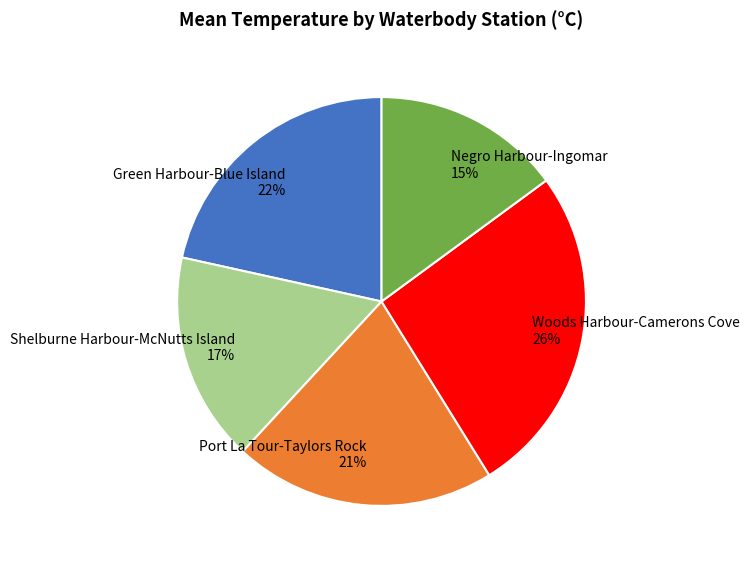

Between Green Harbour-Blue Island and Negro Harbour-Ingomar, which is larger?

Green Harbour-Blue Island